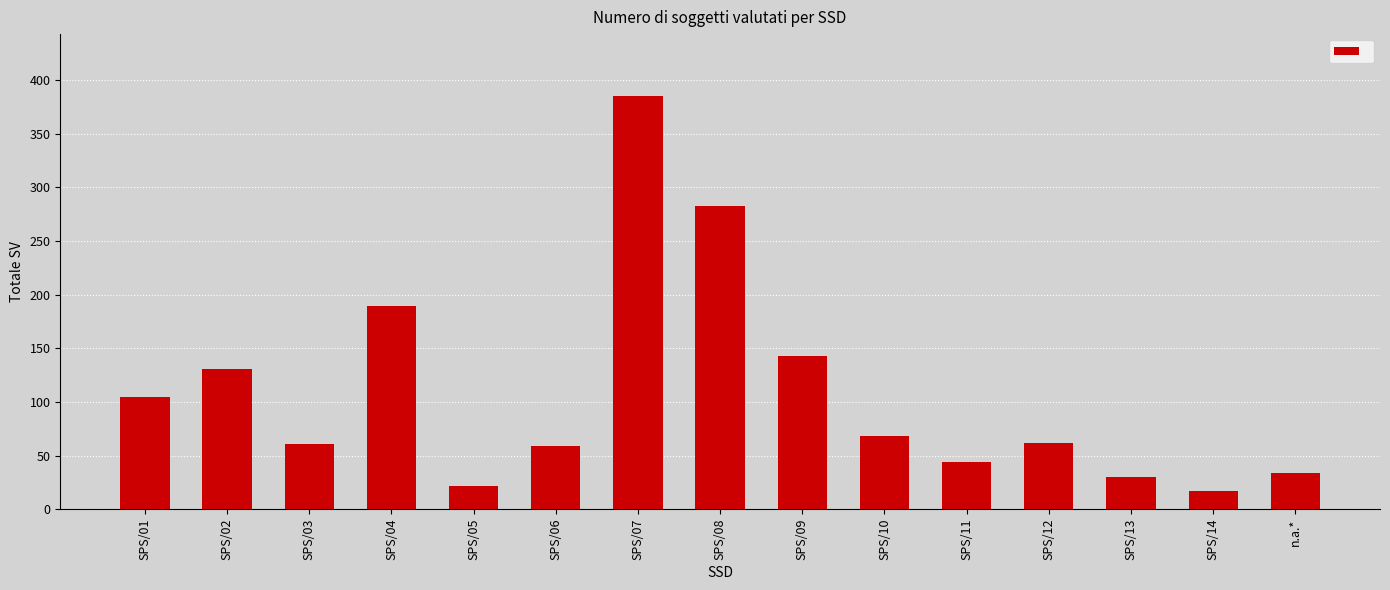

What is the sum of the values at SPS/11 and SPS/05?

66